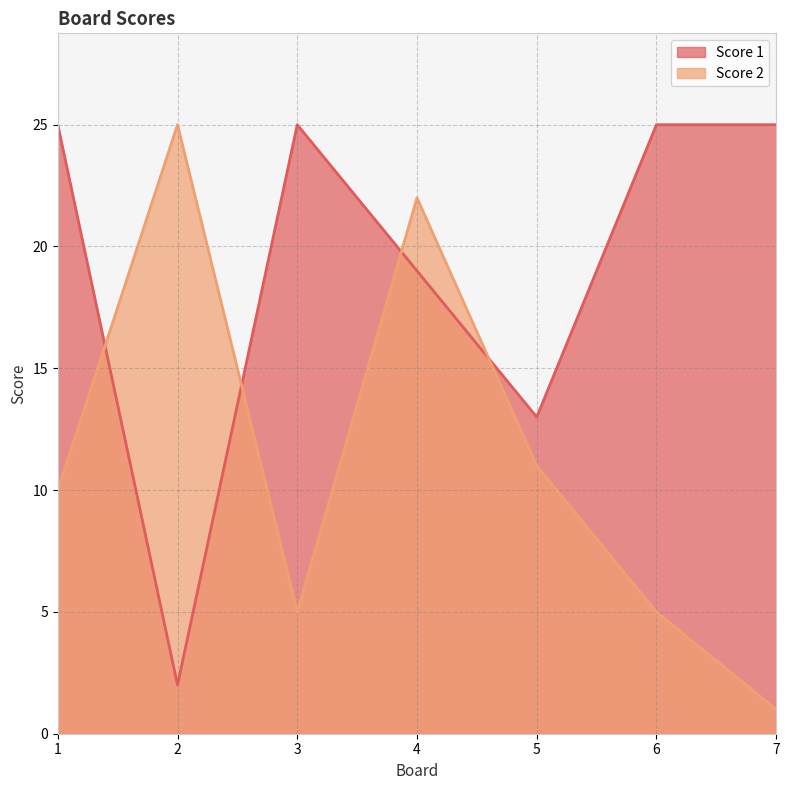

Reading left to right, extract all data points from this chart.

Score 2: 10	25	5	22	11	5	1
Score 1: 25	2	25	19	13	25	25